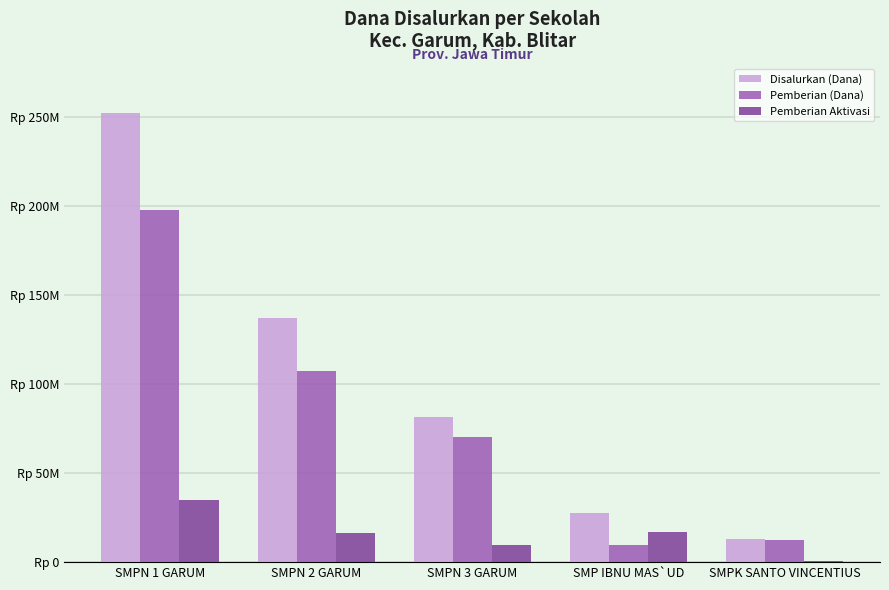

Where does the Pemberian Aktivasi series first go above 16500000?

SMPN 1 GARUM